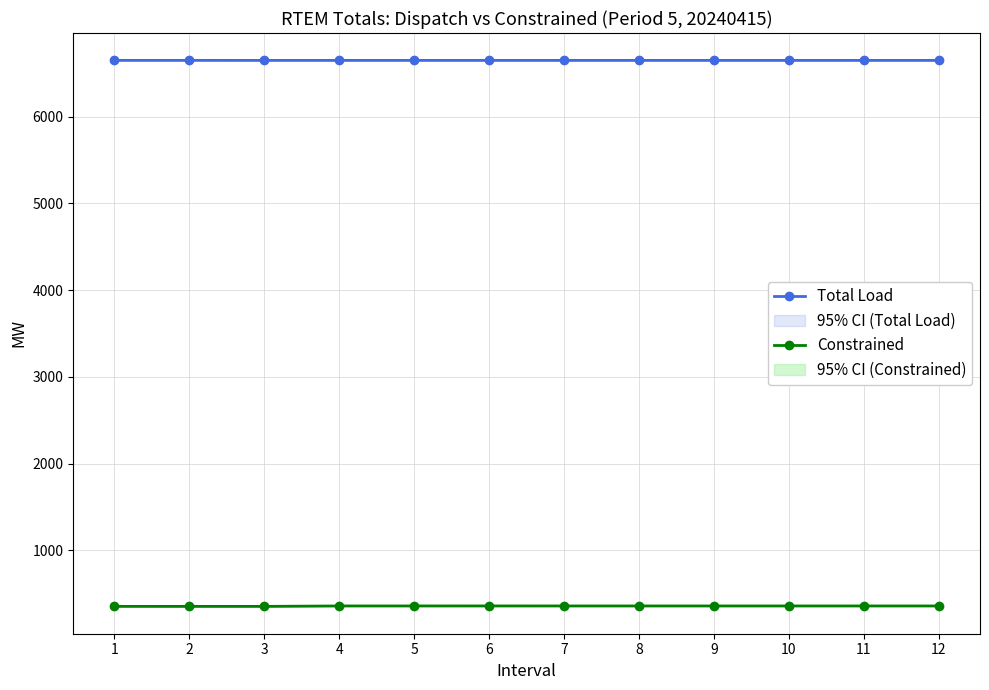

What is the difference between the maximum and minimum values in the Total Load series?

0.2